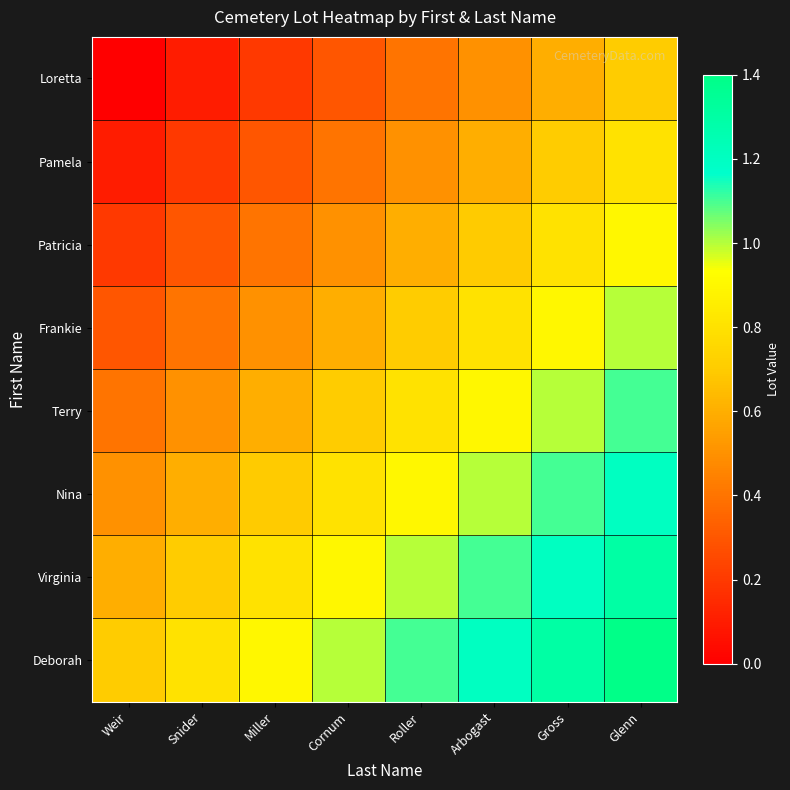

Reading left to right, extract all data points from this chart.

Loretta: Weir=0.0	Snider=0.1	Miller=0.2	Cornum=0.3	Roller=0.4	Arbogast=0.5	Gross=0.6	Glenn=0.7
Pamela: Weir=0.1	Snider=0.2	Miller=0.3	Cornum=0.4	Roller=0.5	Arbogast=0.6	Gross=0.7	Glenn=0.8
Patricia: Weir=0.2	Snider=0.3	Miller=0.4	Cornum=0.5	Roller=0.6	Arbogast=0.7	Gross=0.8	Glenn=0.9
Frankie: Weir=0.3	Snider=0.4	Miller=0.5	Cornum=0.6	Roller=0.7	Arbogast=0.8	Gross=0.9	Glenn=1.0
Terry: Weir=0.4	Snider=0.5	Miller=0.6	Cornum=0.7	Roller=0.8	Arbogast=0.9	Gross=1.0	Glenn=1.1
Nina: Weir=0.5	Snider=0.6	Miller=0.7	Cornum=0.8	Roller=0.9	Arbogast=1.0	Gross=1.1	Glenn=1.2
Virginia: Weir=0.6	Snider=0.7	Miller=0.8	Cornum=0.9	Roller=1.0	Arbogast=1.1	Gross=1.2	Glenn=1.3
Deborah: Weir=0.7	Snider=0.8	Miller=0.9	Cornum=1.0	Roller=1.1	Arbogast=1.2	Gross=1.3	Glenn=1.4